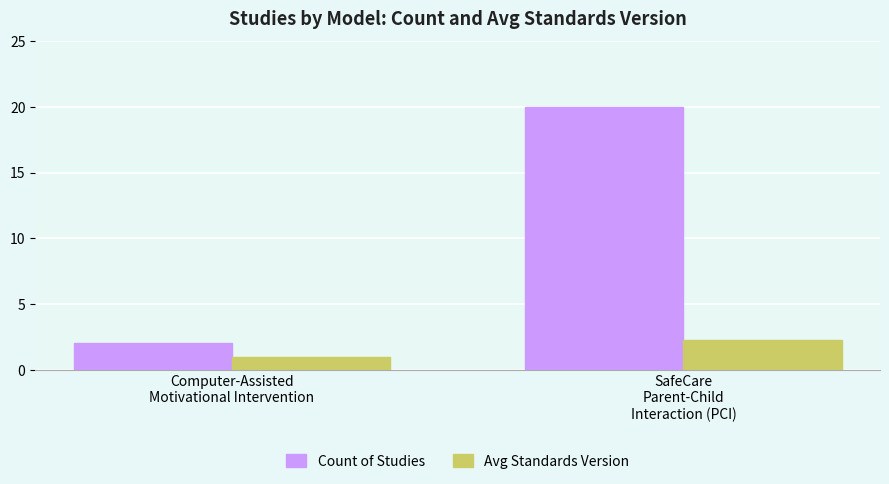

What is the approximate value of Avg Standards Version at Computer-Assisted
Motivational Intervention?

1.0